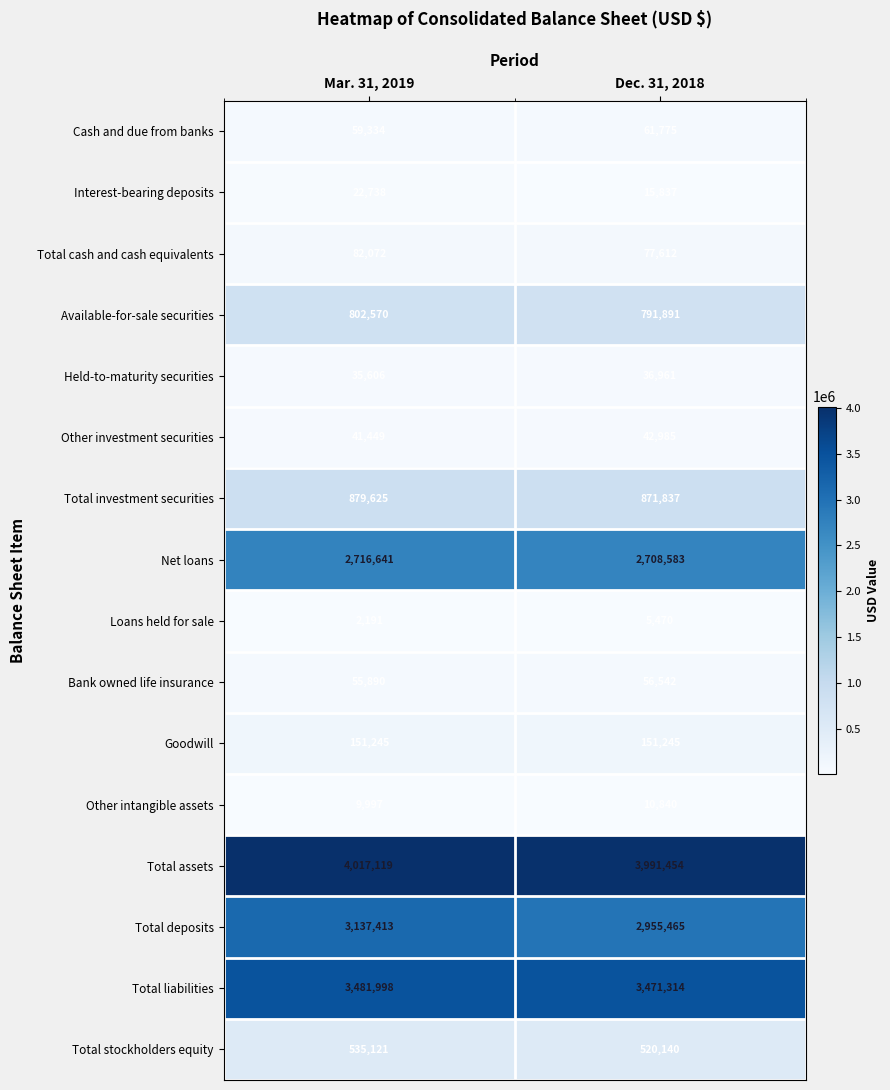

Which series has the largest range (max minus min)?

Total deposits